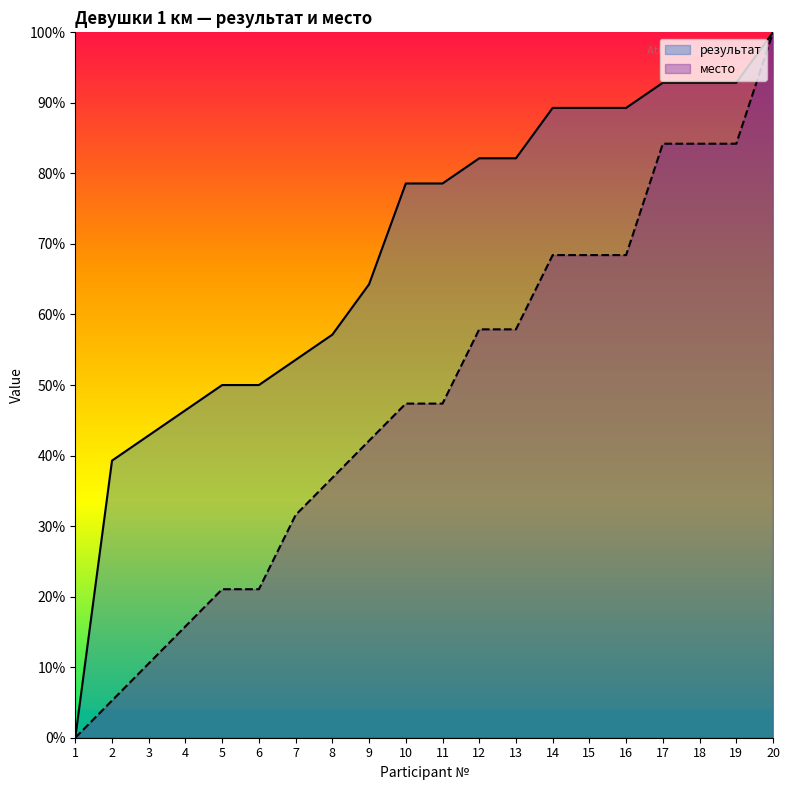

Reading left to right, extract all data points from this chart.

результат: 0.0	39.3	42.9	46.4	50.0	50.0	53.6	57.1	64.3	78.6	78.6	82.1	82.1	89.3	89.3	89.3	92.9	92.9	92.9	100.0
место: 0.0	5.3	10.5	15.8	21.1	21.1	31.6	36.8	42.1	47.4	47.4	57.9	57.9	68.4	68.4	68.4	84.2	84.2	84.2	100.0